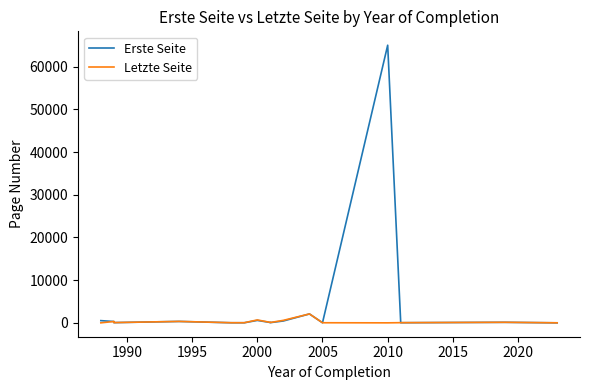

What is the spread (max minus min) of values at 2020?

25